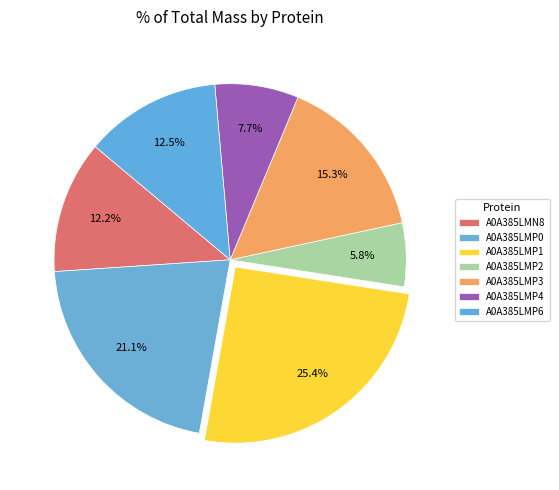

How many slices are in this pie chart?

7